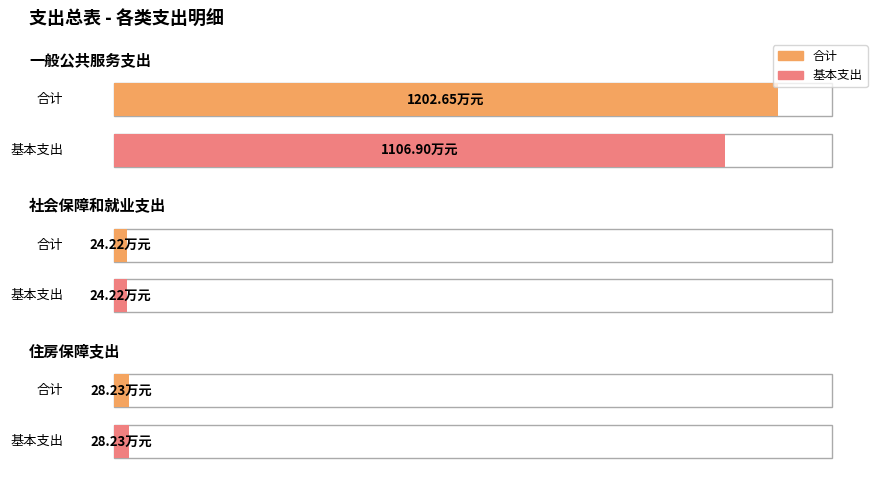

Between 一般公共服务支出 and 住房保障支出, which is larger?

一般公共服务支出